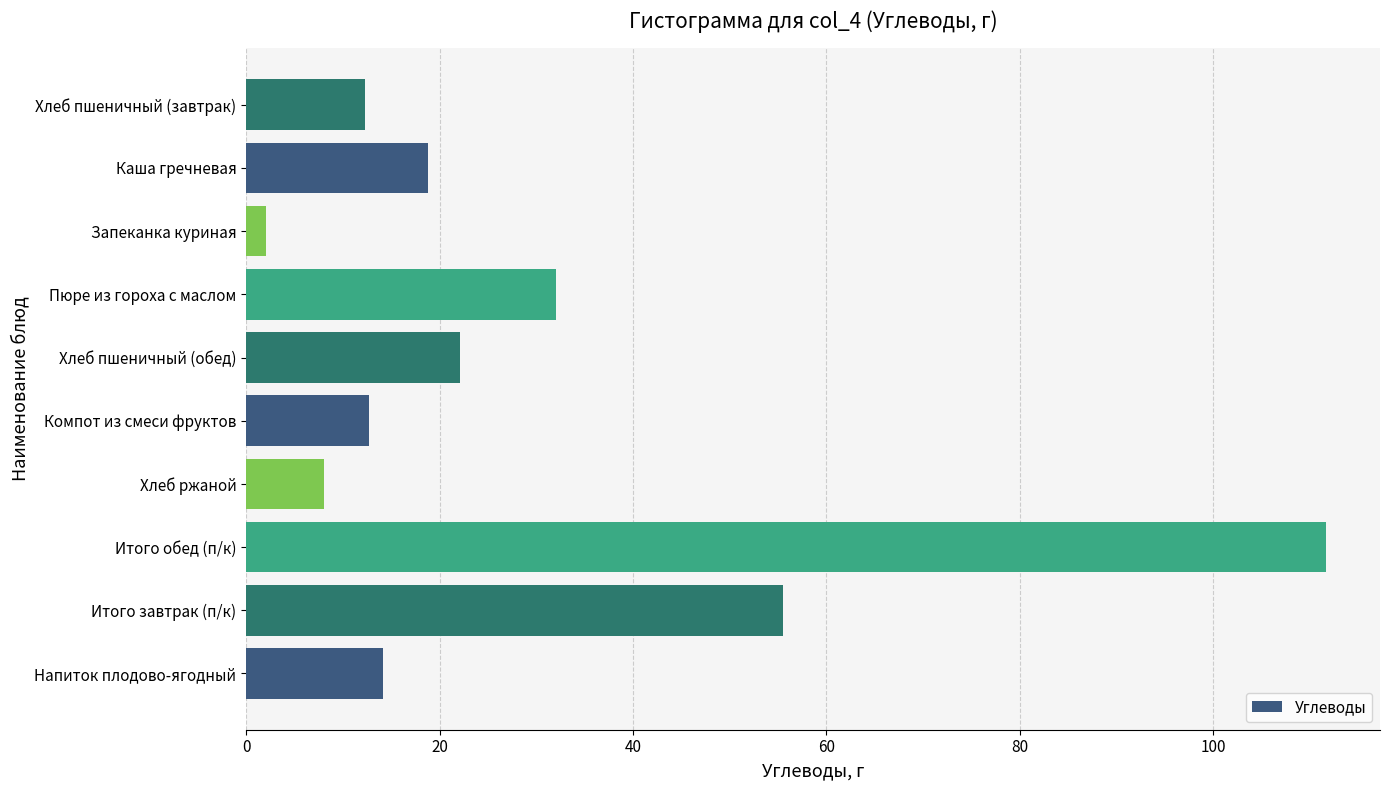

What is the sum of all values?

289.4